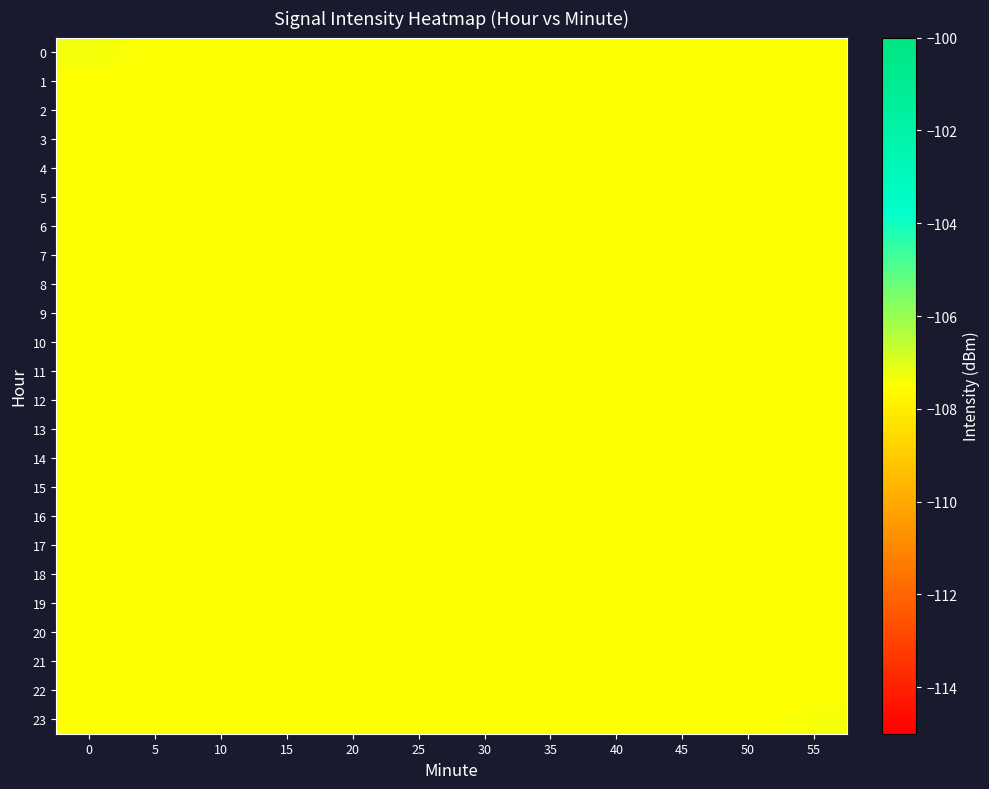

Reading left to right, list all the values displayed in this chart.

0: 0=-107.3	5=-107.5	10=-107.5	15=-107.5	20=-107.5	25=-107.5	30=-107.5	35=-107.5	40=-107.5	45=-107.5	50=-107.5	55=-107.5
1: 0=-107.5	5=-107.5	10=-107.5	15=-107.5	20=-107.5	25=-107.5	30=-107.5	35=-107.5	40=-107.5	45=-107.5	50=-107.5	55=-107.5
2: 0=-107.5	5=-107.5	10=-107.5	15=-107.5	20=-107.5	25=-107.5	30=-107.5	35=-107.5	40=-107.5	45=-107.5	50=-107.5	55=-107.5
3: 0=-107.5	5=-107.5	10=-107.5	15=-107.5	20=-107.5	25=-107.5	30=-107.5	35=-107.5	40=-107.5	45=-107.5	50=-107.5	55=-107.5
4: 0=-107.5	5=-107.5	10=-107.5	15=-107.5	20=-107.5	25=-107.5	30=-107.5	35=-107.5	40=-107.5	45=-107.5	50=-107.5	55=-107.5
5: 0=-107.5	5=-107.5	10=-107.5	15=-107.5	20=-107.5	25=-107.5	30=-107.5	35=-107.5	40=-107.5	45=-107.5	50=-107.5	55=-107.5
6: 0=-107.5	5=-107.5	10=-107.5	15=-107.5	20=-107.5	25=-107.5	30=-107.5	35=-107.5	40=-107.5	45=-107.5	50=-107.5	55=-107.5
7: 0=-107.5	5=-107.5	10=-107.5	15=-107.5	20=-107.5	25=-107.5	30=-107.5	35=-107.5	40=-107.5	45=-107.5	50=-107.5	55=-107.5
8: 0=-107.5	5=-107.5	10=-107.5	15=-107.5	20=-107.5	25=-107.5	30=-107.5	35=-107.5	40=-107.5	45=-107.5	50=-107.5	55=-107.5
9: 0=-107.5	5=-107.5	10=-107.5	15=-107.5	20=-107.5	25=-107.5	30=-107.5	35=-107.5	40=-107.5	45=-107.5	50=-107.5	55=-107.5
10: 0=-107.5	5=-107.5	10=-107.5	15=-107.5	20=-107.5	25=-107.5	30=-107.5	35=-107.5	40=-107.5	45=-107.5	50=-107.5	55=-107.5
11: 0=-107.5	5=-107.5	10=-107.5	15=-107.5	20=-107.5	25=-107.5	30=-107.5	35=-107.5	40=-107.5	45=-107.5	50=-107.5	55=-107.5
12: 0=-107.5	5=-107.5	10=-107.5	15=-107.5	20=-107.5	25=-107.5	30=-107.5	35=-107.5	40=-107.5	45=-107.5	50=-107.5	55=-107.5
13: 0=-107.5	5=-107.5	10=-107.5	15=-107.5	20=-107.5	25=-107.5	30=-107.5	35=-107.5	40=-107.5	45=-107.5	50=-107.5	55=-107.5
14: 0=-107.5	5=-107.5	10=-107.5	15=-107.5	20=-107.5	25=-107.5	30=-107.5	35=-107.5	40=-107.5	45=-107.5	50=-107.5	55=-107.5
15: 0=-107.5	5=-107.5	10=-107.5	15=-107.5	20=-107.5	25=-107.5	30=-107.5	35=-107.5	40=-107.5	45=-107.5	50=-107.5	55=-107.5
16: 0=-107.5	5=-107.5	10=-107.5	15=-107.5	20=-107.5	25=-107.5	30=-107.5	35=-107.5	40=-107.5	45=-107.5	50=-107.5	55=-107.5
17: 0=-107.5	5=-107.5	10=-107.5	15=-107.5	20=-107.5	25=-107.5	30=-107.5	35=-107.5	40=-107.5	45=-107.5	50=-107.5	55=-107.5
18: 0=-107.5	5=-107.5	10=-107.5	15=-107.5	20=-107.5	25=-107.5	30=-107.5	35=-107.5	40=-107.5	45=-107.5	50=-107.5	55=-107.5
19: 0=-107.5	5=-107.5	10=-107.5	15=-107.5	20=-107.5	25=-107.5	30=-107.5	35=-107.5	40=-107.5	45=-107.5	50=-107.5	55=-107.5
20: 0=-107.5	5=-107.5	10=-107.5	15=-107.5	20=-107.5	25=-107.5	30=-107.5	35=-107.5	40=-107.5	45=-107.5	50=-107.5	55=-107.5
21: 0=-107.5	5=-107.5	10=-107.5	15=-107.5	20=-107.5	25=-107.5	30=-107.5	35=-107.5	40=-107.5	45=-107.5	50=-107.5	55=-107.5
22: 0=-107.5	5=-107.5	10=-107.5	15=-107.5	20=-107.5	25=-107.5	30=-107.5	35=-107.5	40=-107.5	45=-107.5	50=-107.5	55=-107.5
23: 0=-107.5	5=-107.5	10=-107.5	15=-107.5	20=-107.5	25=-107.5	30=-107.5	35=-107.5	40=-107.5	45=-107.5	50=-107.5	55=-107.4